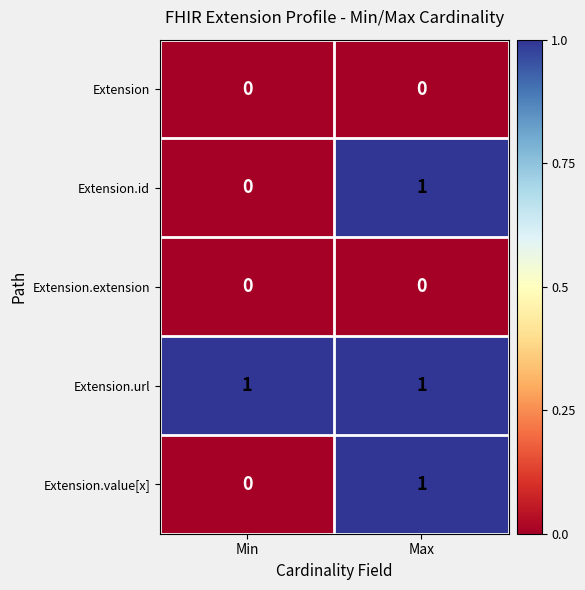

Which series has the largest total across all categories?

Extension.url